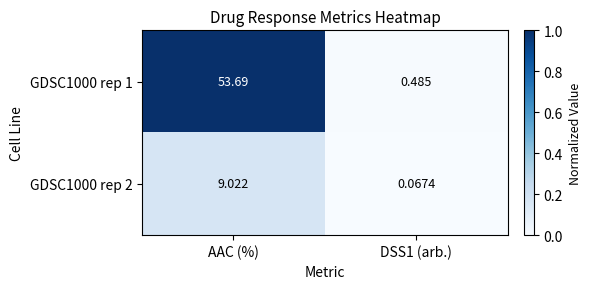

Where does the GDSC1000 rep 2 series first go above 9?

AAC (%)